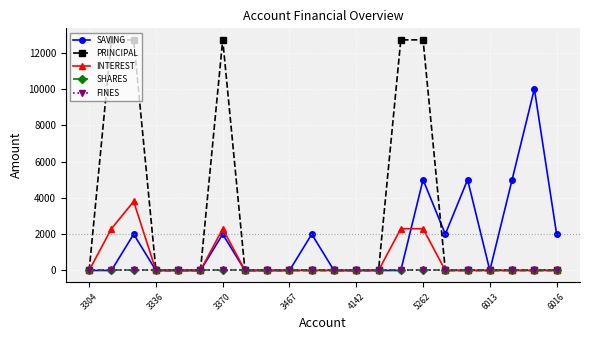

Reading left to right, list all the values displayed in this chart.

SAVING: 0	0	2000	0	0	0	2000	0	0	0	2000	0	0	0	0	5000	2000	5000	0	5000	10000	2000
PRINCIPAL: 0	12700	12700	0	0	0	12700	0	0	0	0	0	0	0	12700	12700	0	0	0	0	0	0
INTEREST: 0	2300	3800	0	0	0	2300	0	0	0	0	0	0	0	2300	2300	0	0	0	0	0	0
SHARES: 0	0	0	0	0	0	0	0	0	0	0	0	0	0	0	0	0	0	0	0	0	0
FINES: 0	0	0	0	0	0	0	0	0	0	0	0	0	0	0	0	0	0	0	0	0	0